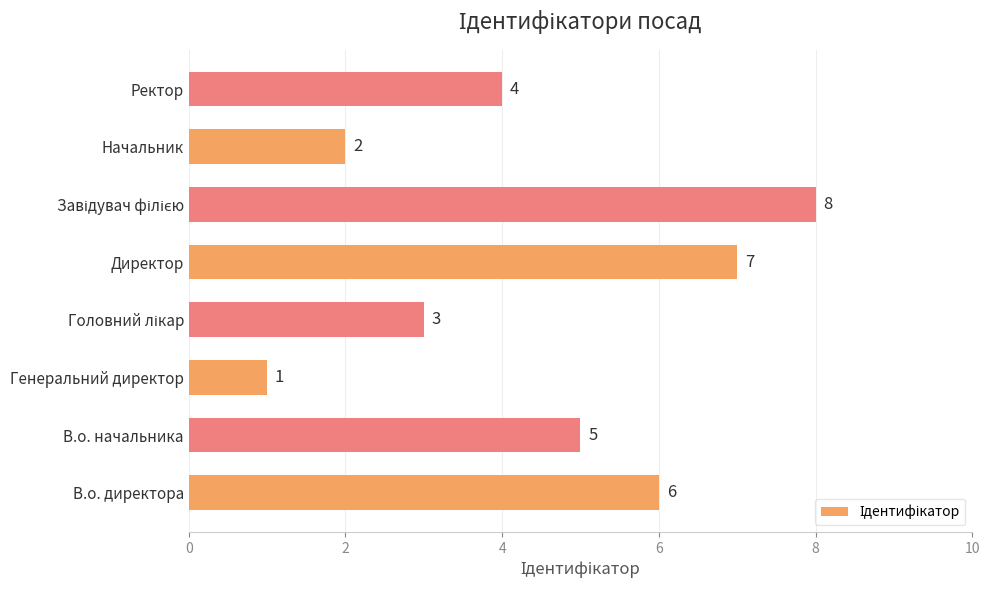

At which category does the chart reach its minimum across all series?

Генеральний директор